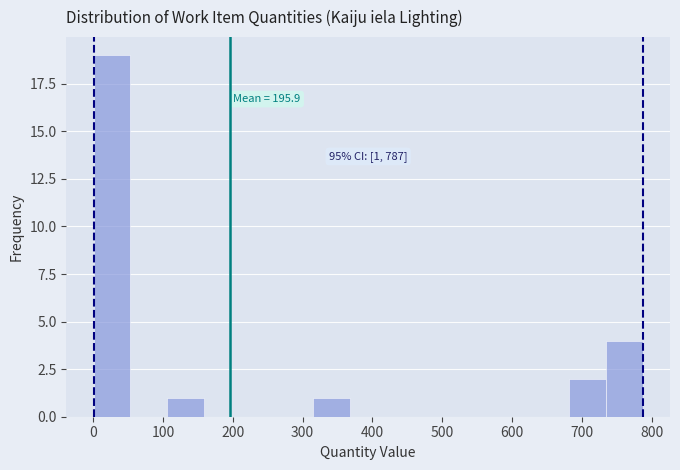

Over which range of the x-axis is the bar tallest?

0 to 50